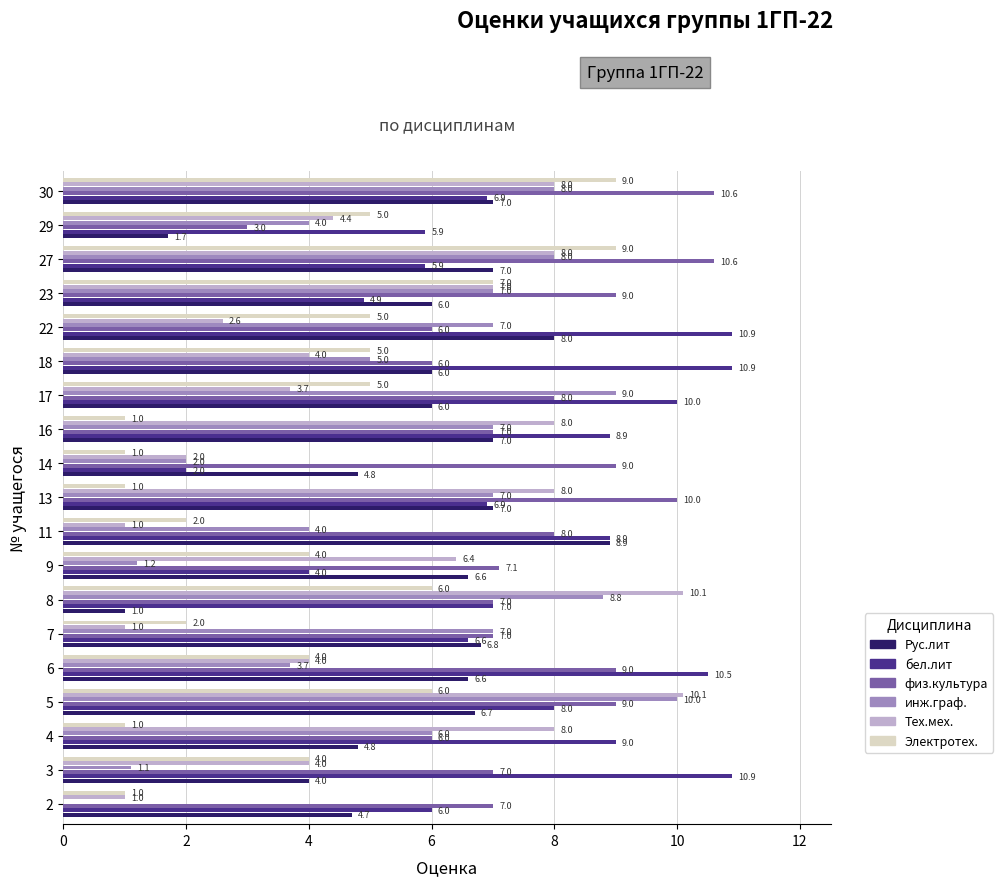

What value does the инж.граф. series have at 14?

2.0